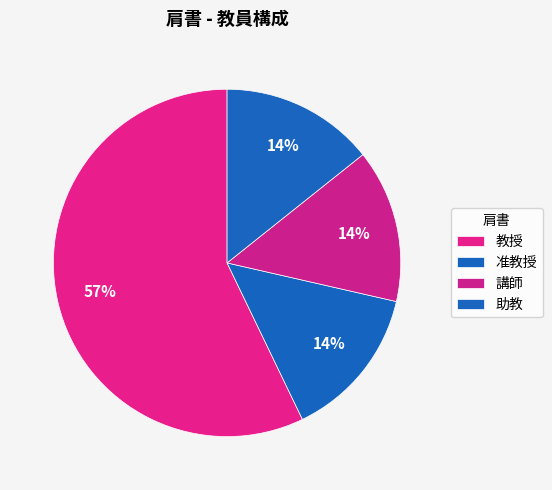

To the nearest percent, what portion does 講師 represent?

14%